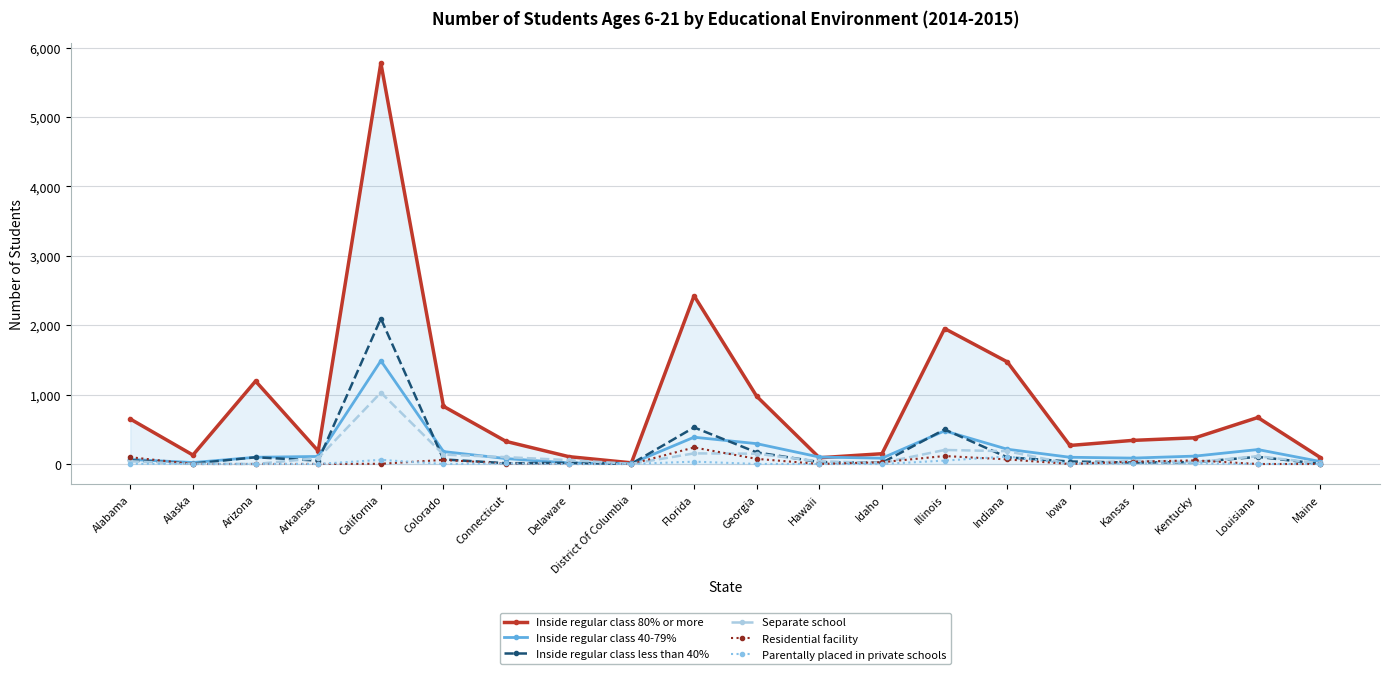

Count the number of categories in the chart.

20